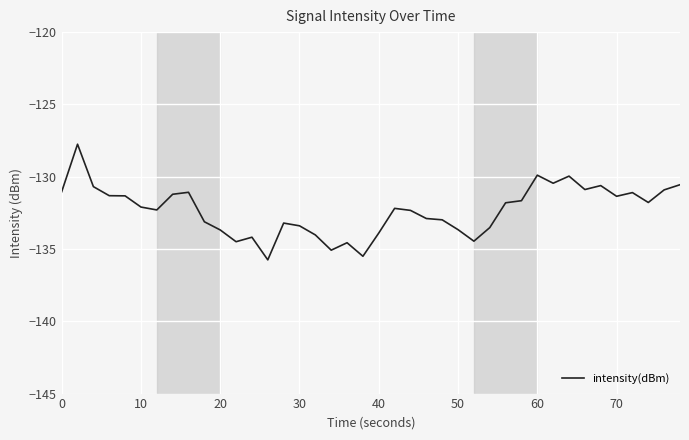

How many series are shown in this chart?

1